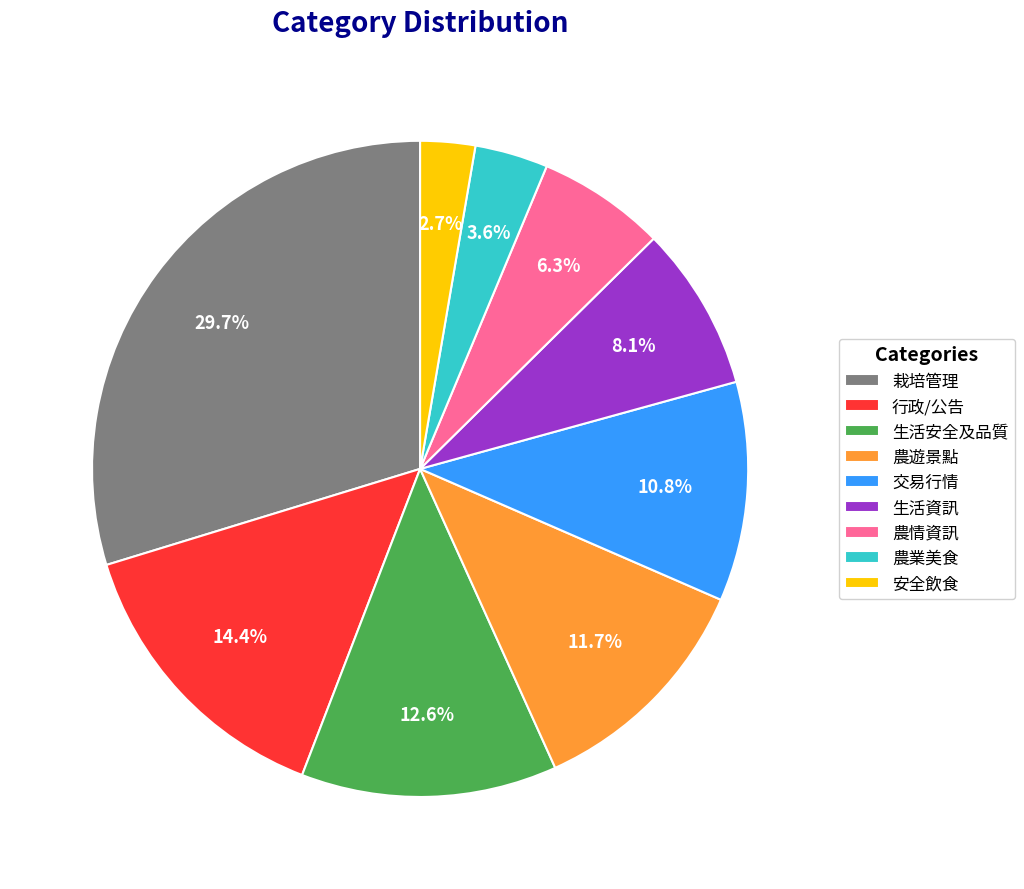

Does 行政/公告 account for over 50% of the chart?

No